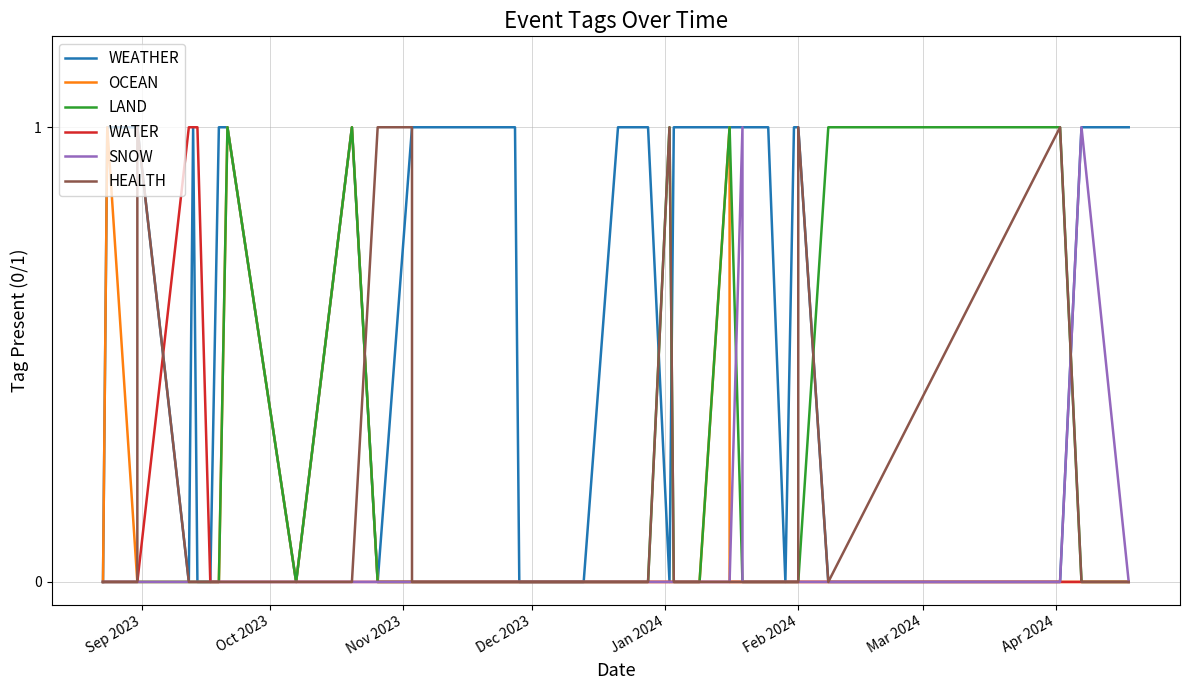

Reading left to right, extract all data points from this chart.

WEATHER: 0	1	1	1	0	1	0	0	1	1	0	1	0	1	1	1	1	0	0	1	1	0	1	1	1	1	1	1	1	1	1	1	0	1	1	1	0	0	1	1
OCEAN: 0	1	0	0	0	0	0	0	0	1	0	1	0	0	0	0	0	0	0	0	0	0	0	0	0	0	1	0	0	0	0	0	0	0	0	0	0	0	0	0
LAND: 0	0	0	0	0	0	0	0	0	1	0	1	0	0	0	0	0	0	0	0	0	1	0	0	0	0	1	1	0	0	0	0	0	0	0	0	1	1	0	0
WATER: 0	0	0	0	1	1	1	0	0	0	0	0	0	0	0	0	0	0	0	0	0	0	0	0	0	0	0	0	0	0	0	0	0	0	0	0	0	0	0	0
SNOW: 0	0	0	0	0	0	0	0	0	0	0	0	0	0	0	0	0	0	0	0	0	0	0	0	0	0	0	0	1	0	0	0	0	0	0	0	0	0	1	0
HEALTH: 0	0	0	1	0	0	0	0	0	0	0	0	1	1	0	0	0	0	0	0	0	1	0	0	0	0	0	0	0	0	0	0	0	0	0	1	0	1	0	0